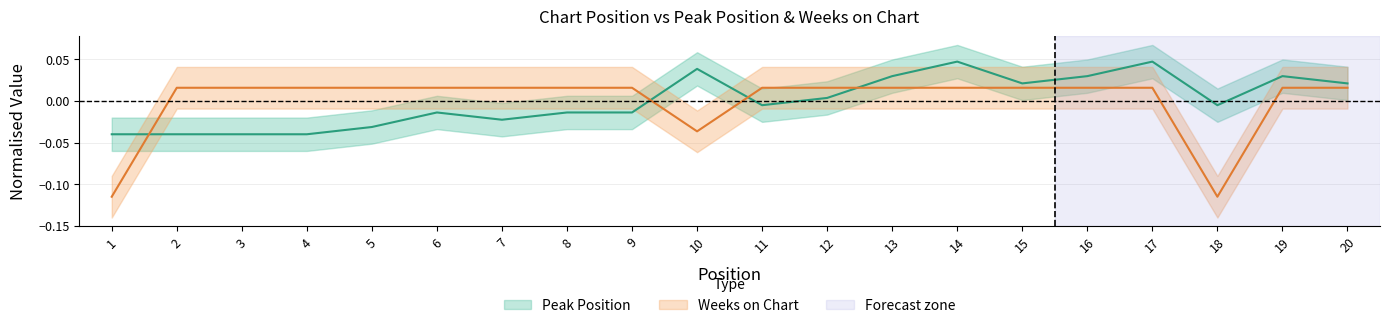

At how many categories does at least one series exceed 0?

18